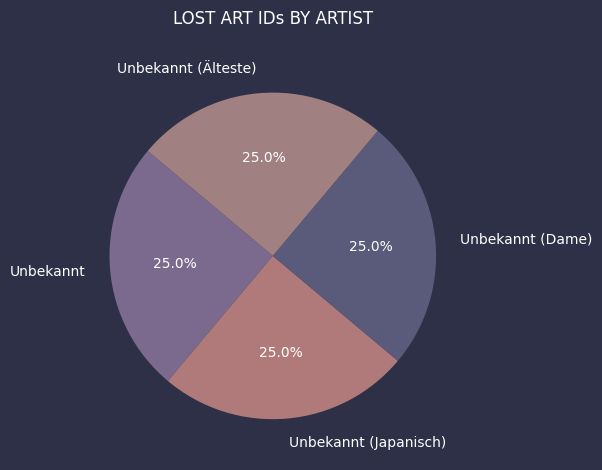

What percentage do Unbekannt (Dame) and Unbekannt together represent?

50.0%